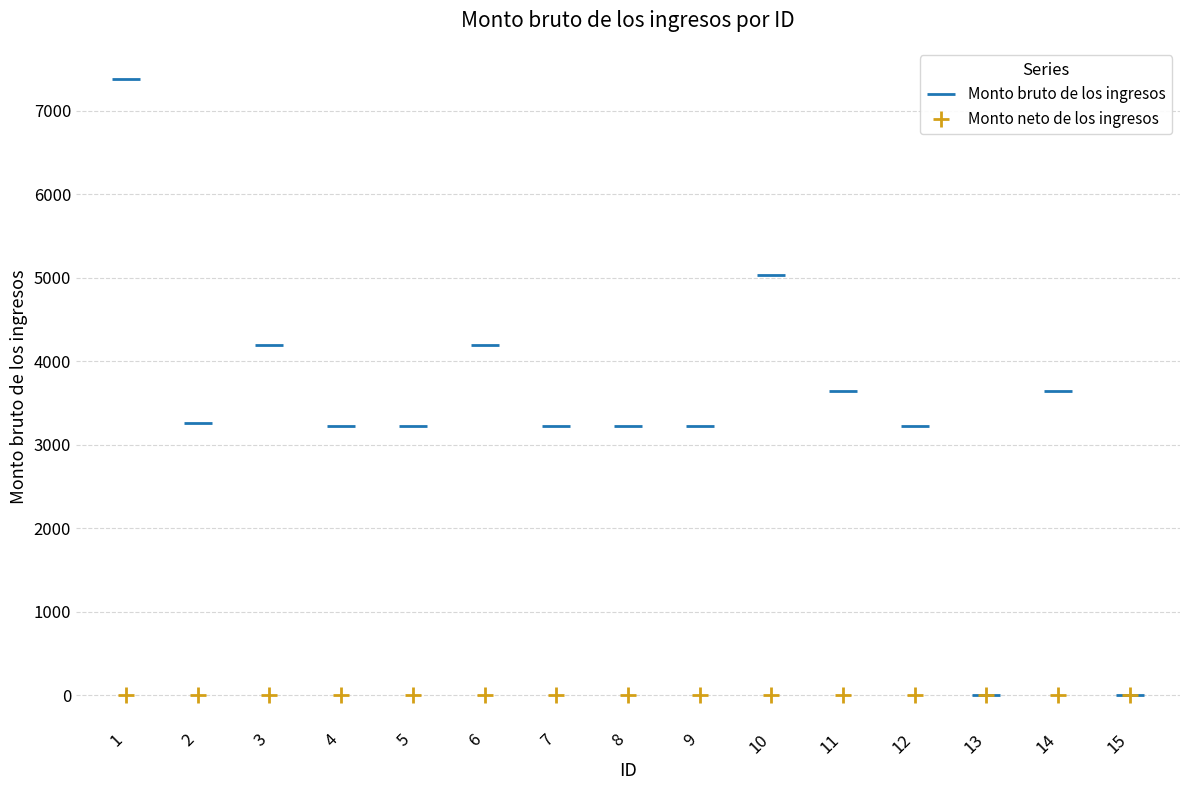

What is the difference between the second highest and minimum values in the Monto bruto de los ingresos series?

5038.0